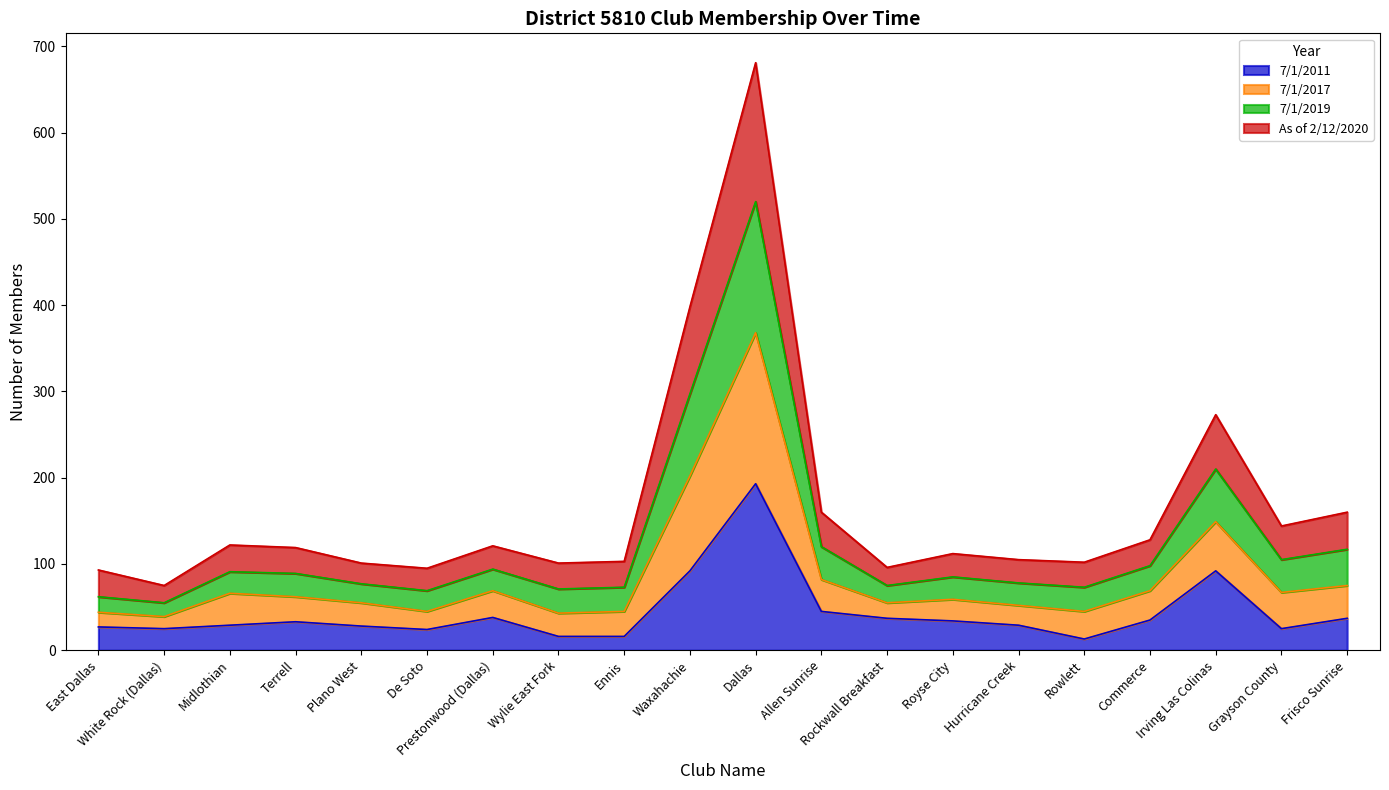

At which category is the sum across all series the highest?

Dallas